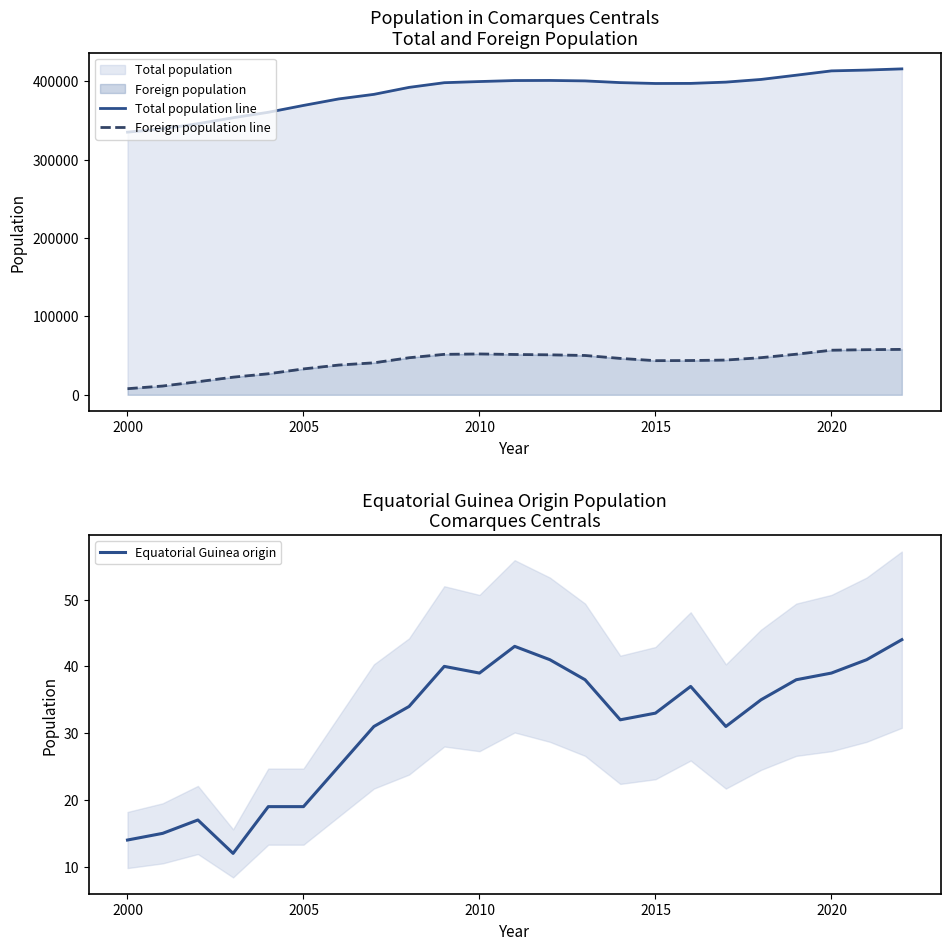

How many values in the Equatorial Guinea origin series are below 34?

11